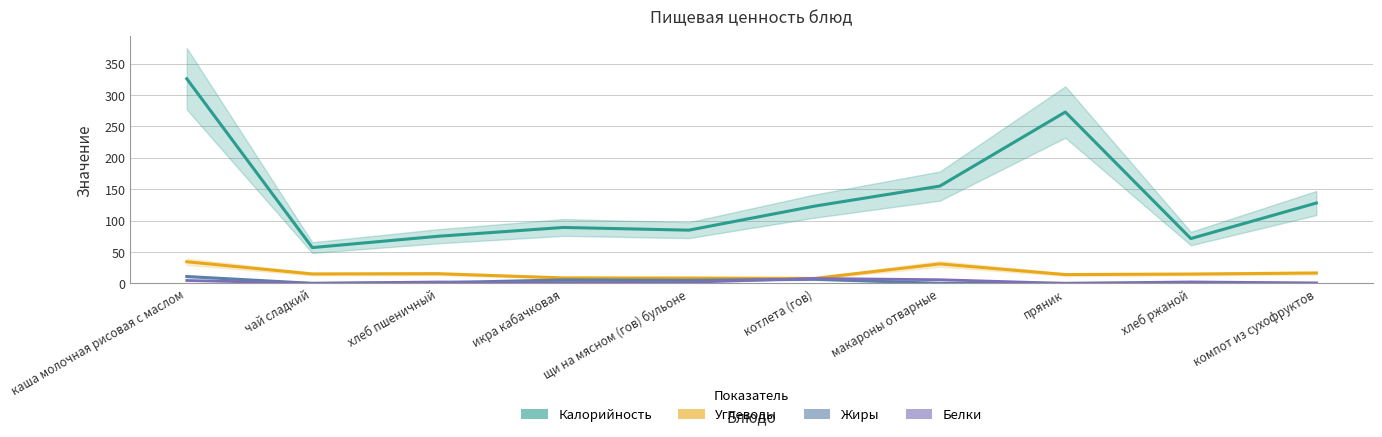

Is it true that Белки equals 1.3 at хлеб ржаной?

False